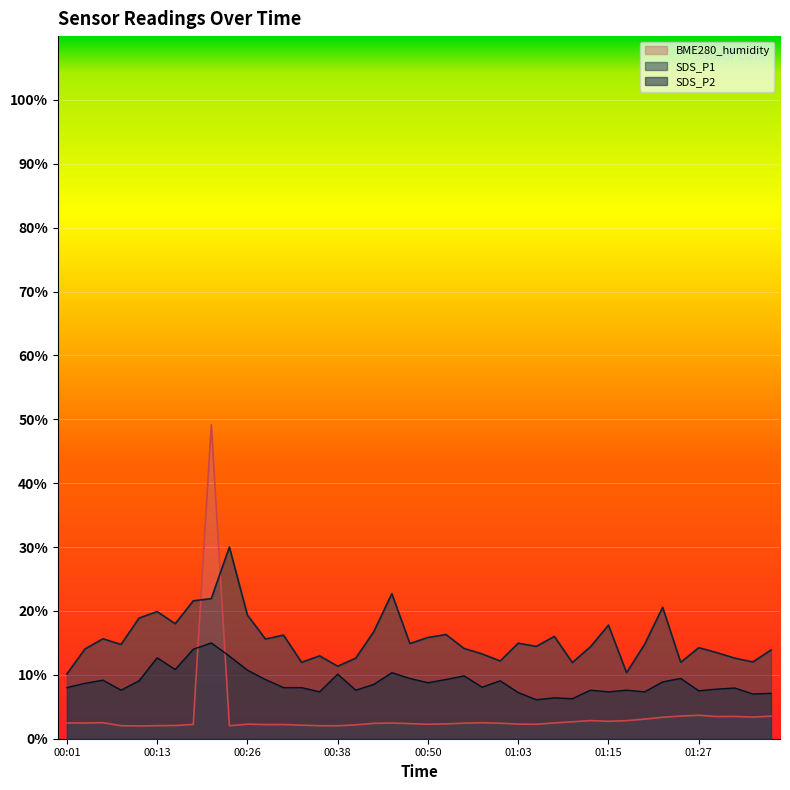

What is the sum of all SDS_P1 values?

624.5